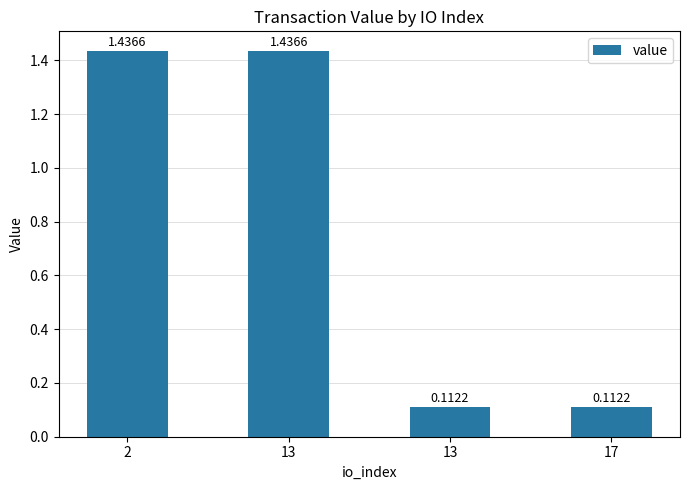

How many bars are there in total?

4